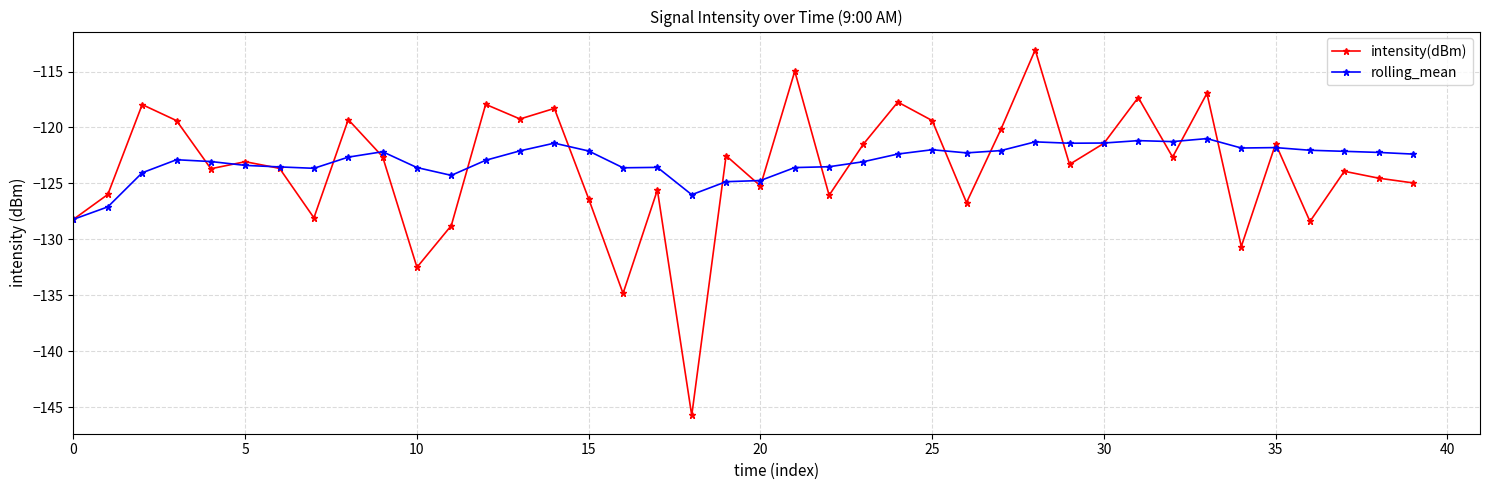

What is the value of the rolling_mean point at the 13th from the left?

-122.9